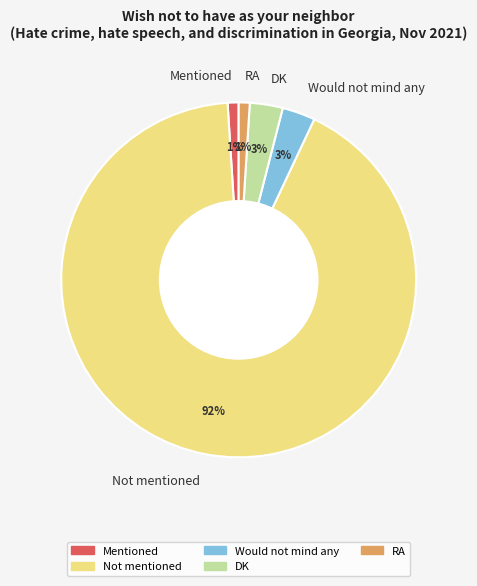

Which has a higher value, Not mentioned or DK?

Not mentioned